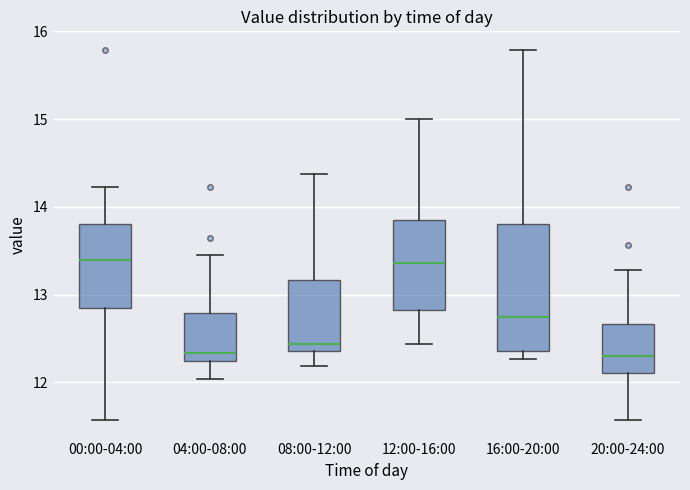

Reading left to right, read every box against the y-axis: the position of its median line, the range the box covers, and the ends of its whiskers. The values are not printed on the chart, so give them approximately, as read against the axis.

00:00-04:00: median 13.4, box 12.8 to 13.8, whiskers 11.6 to 14.2
04:00-08:00: median 12.3, box 12.2 to 12.8, whiskers 12.0 to 13.5
08:00-12:00: median 12.4 (just above the box's lower edge), box 12.4 to 13.2, whiskers 12.2 to 14.4
12:00-16:00: median 13.4, box 12.8 to 13.8, whiskers 12.4 to 15.0
16:00-20:00: median 12.7, box 12.4 to 13.8, whiskers 12.3 to 15.8
20:00-24:00: median 12.3, box 12.1 to 12.7, whiskers 11.6 to 13.3